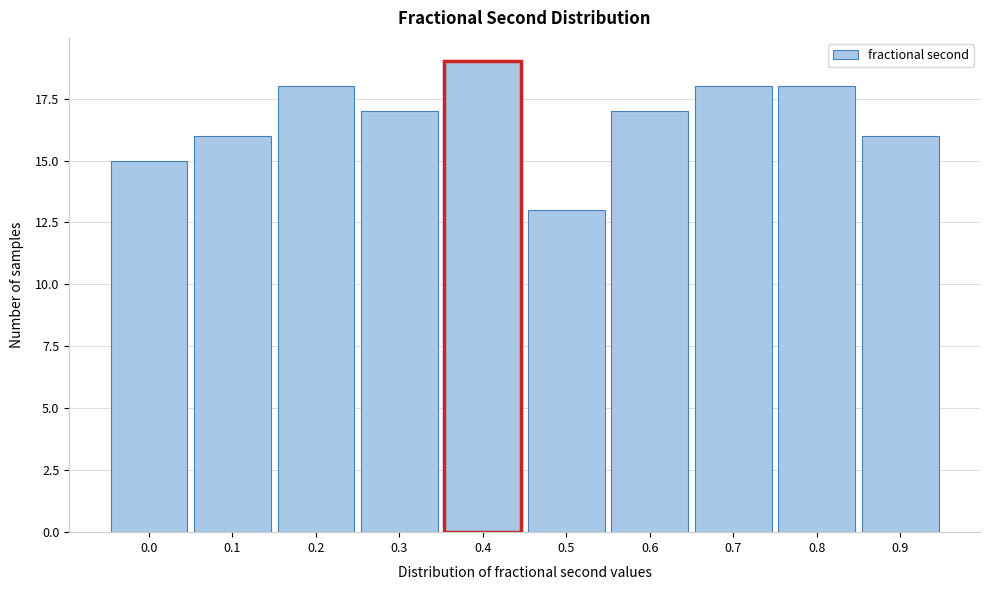

Reading left to right, list all the values displayed in this chart.

0.0=15	0.1=16	0.2=18	0.3=17	0.4=19	0.5=13	0.6=17	0.7=18	0.8=18	0.9=16